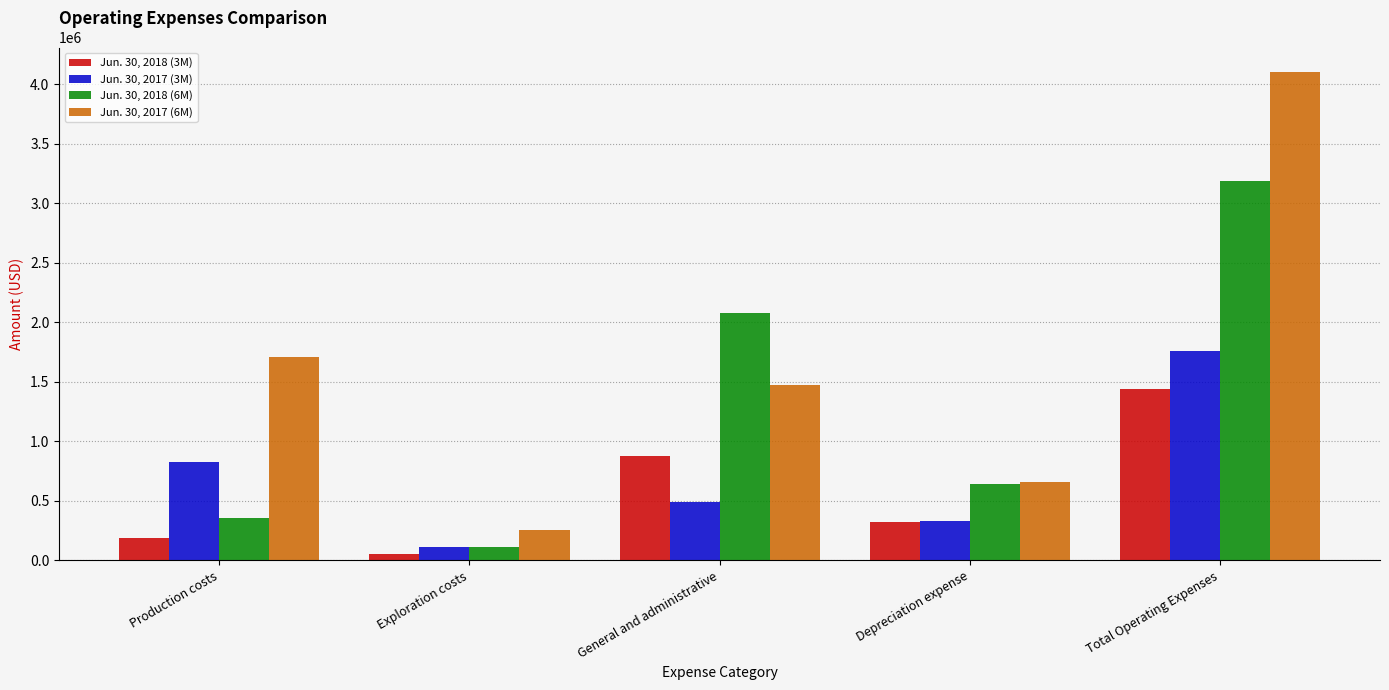

What is the sum of all Jun. 30, 2017 (6M) values?

8205912